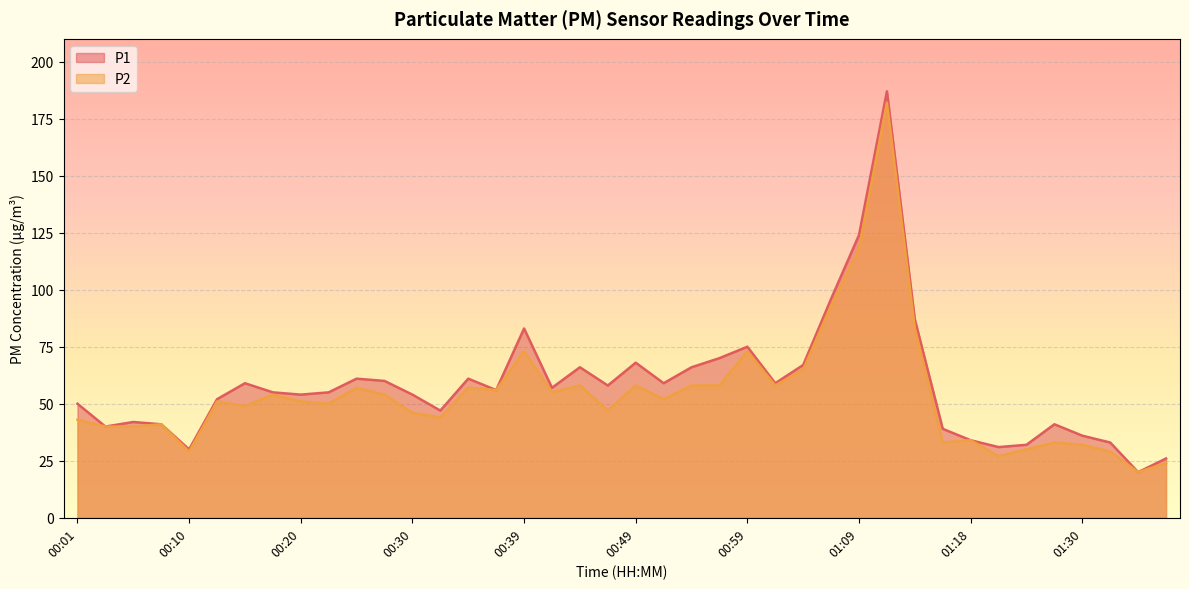

Rank the series by their maximum value, from lowest to highest.

P2, P1